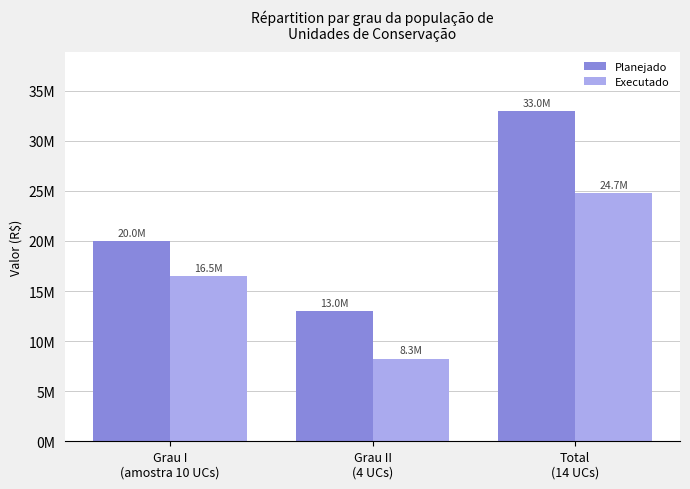

The Planejado series shows 20007151.1 at Grau I
(amostra 10 UCs). True or false?

True